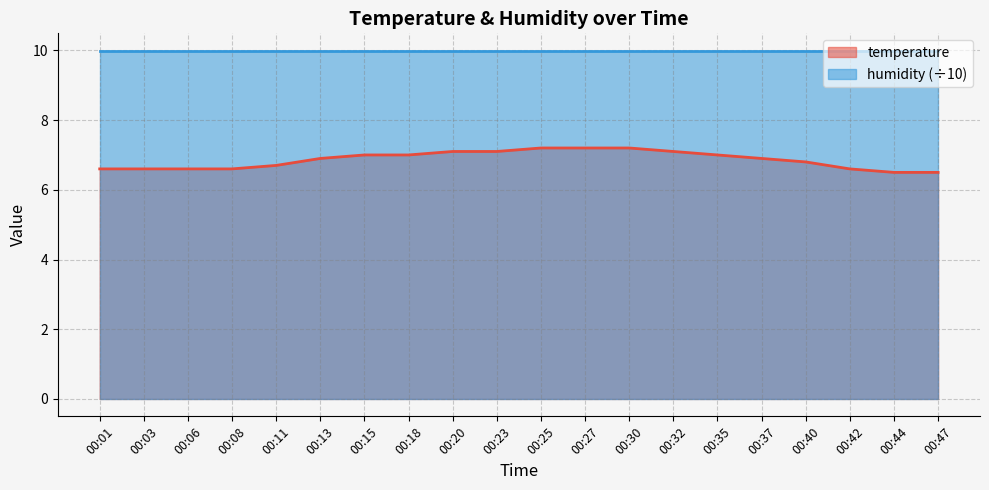

Rank the categories by value from highest to lowest.

00:25, 00:27, 00:30, 00:20, 00:23, 00:32, 00:15, 00:18, 00:35, 00:13, 00:37, 00:40, 00:11, 00:01, 00:03, 00:06, 00:08, 00:42, 00:44, 00:47